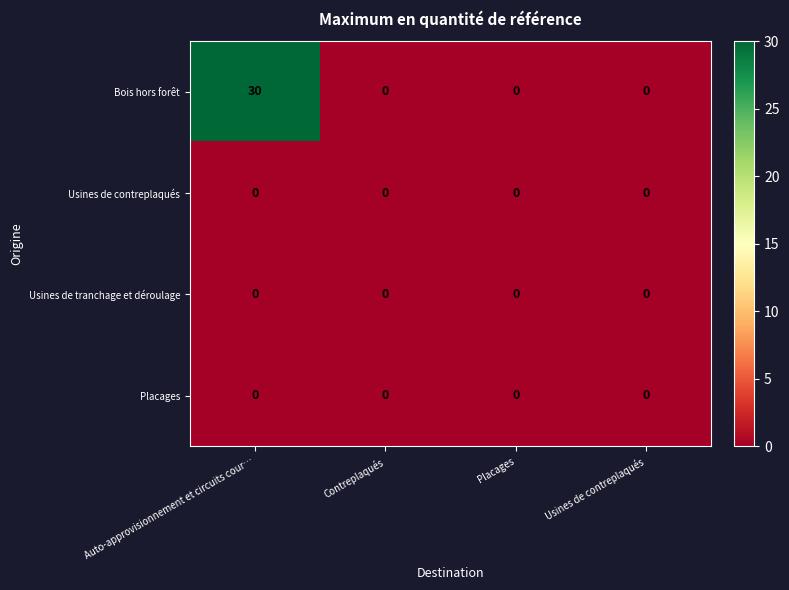

Reading left to right, transcribe all the data shown in this chart.

Bois hors forêt: 30	0	0	0
Usines de contreplaqués: 0	0	0	0
Usines de tranchage et déroulage: 0	0	0	0
Placages: 0	0	0	0